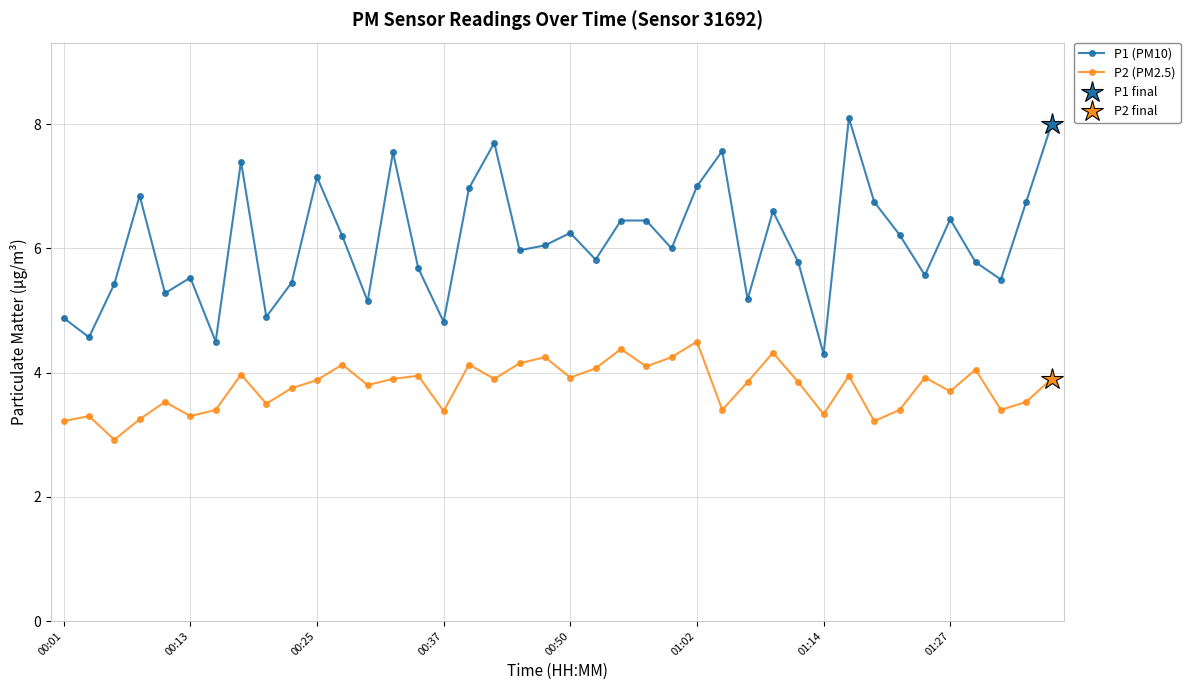

What is the smallest value displayed?

2.9